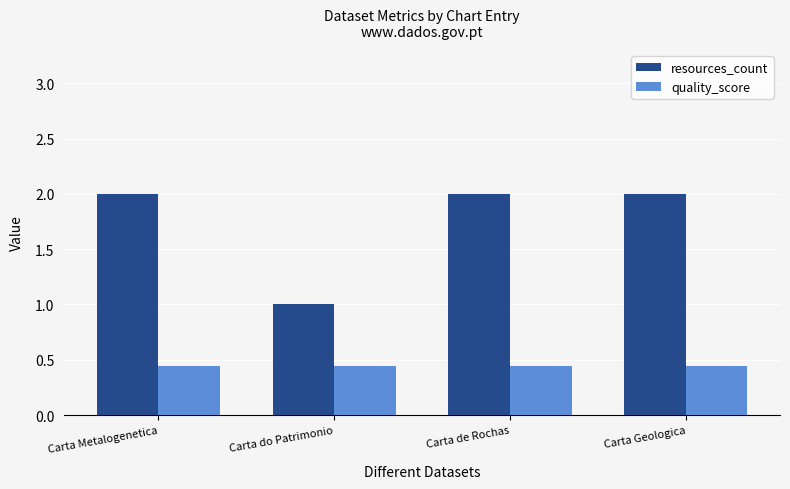

The value of resources_count at Carta Metalogenetica is 2.0. True or false?

True